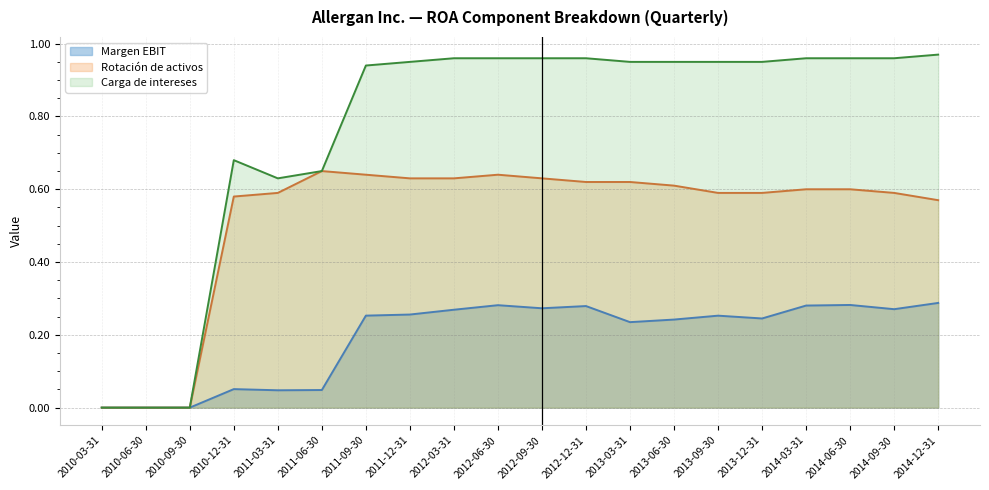

Rank the categories by Margen EBIT value from lowest to highest.

2010-03-31, 2010-06-30, 2010-09-30, 2011-03-31, 2011-06-30, 2010-12-31, 2013-03-31, 2013-06-30, 2013-12-31, 2013-09-30, 2011-09-30, 2011-12-31, 2012-03-31, 2014-09-30, 2012-09-30, 2012-12-31, 2014-03-31, 2012-06-30, 2014-06-30, 2014-12-31